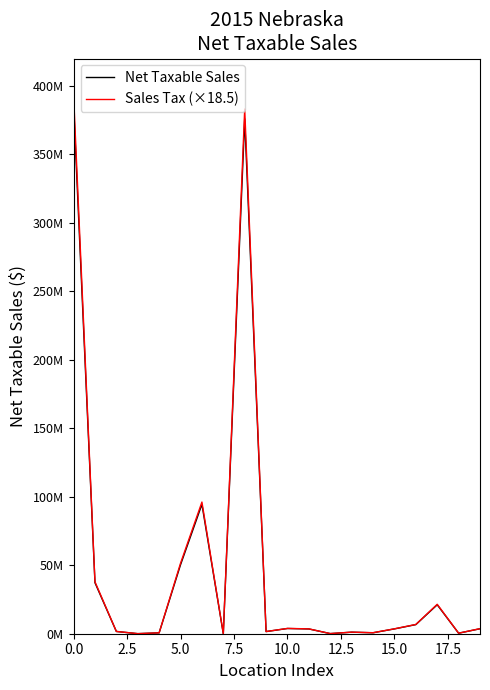

Does the chart display data point markers on the line(s)?

No